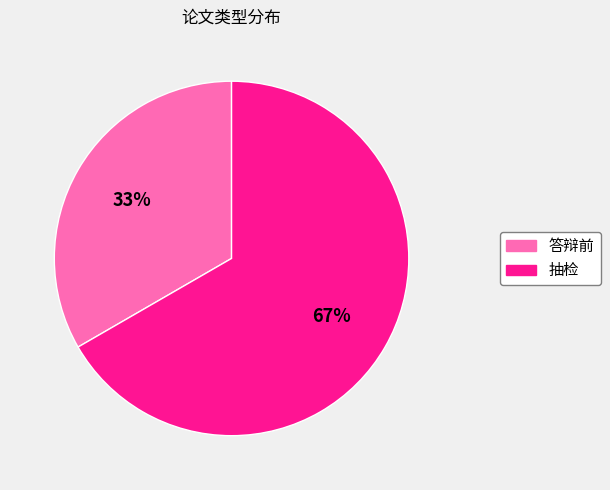

The 抽检 slice represents 53% of the pie. True or false?

False